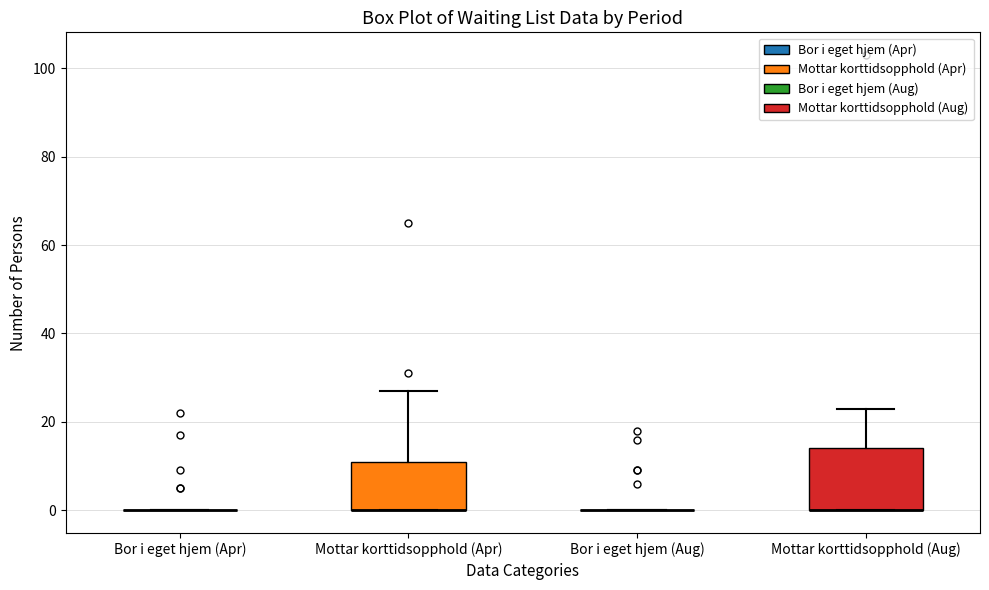

Comparing the boxes themselves (not the whiskers), which one is the tallest?

Mottar korttidsopphold (Aug)